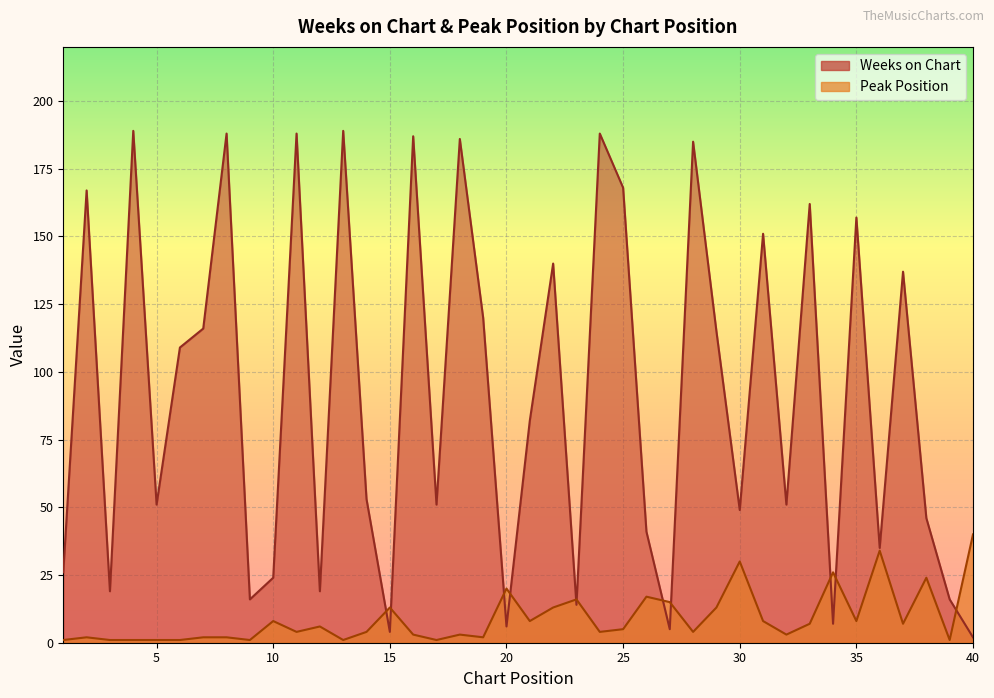

Which series has the widest spread of values?

Weeks on Chart